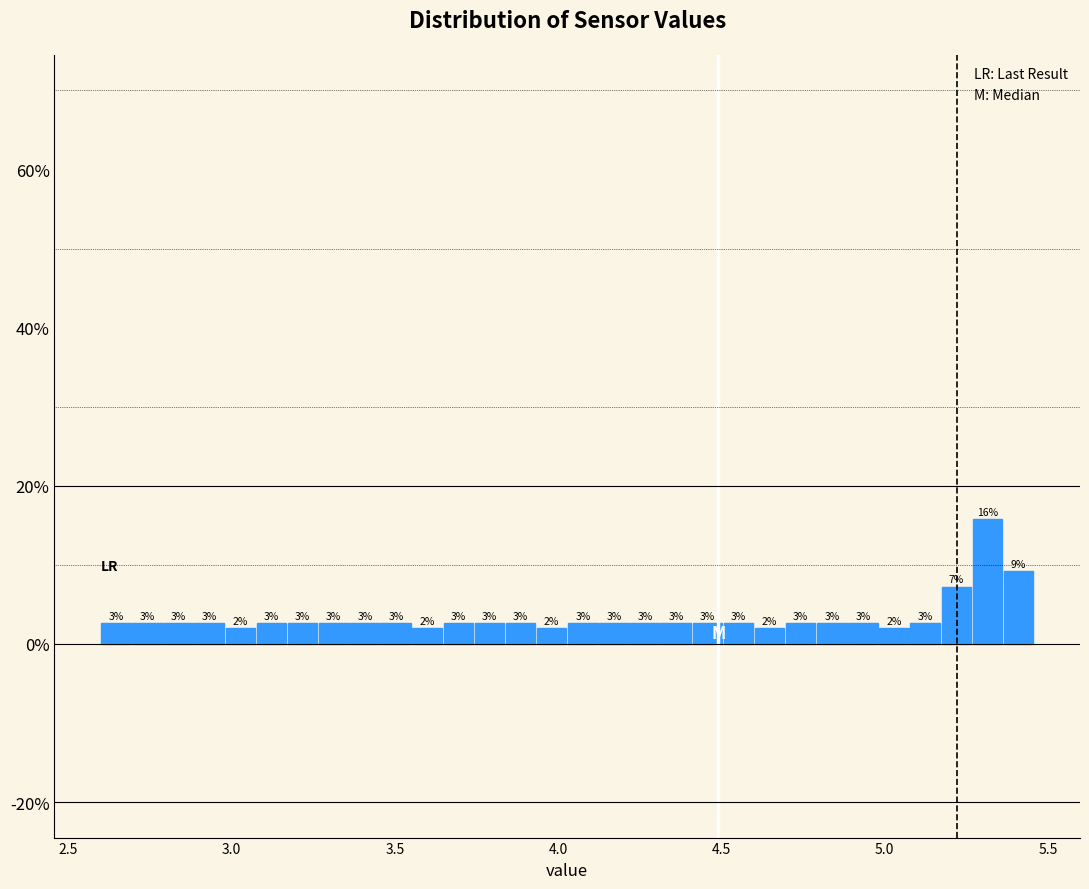

Around what value on the x-axis is the tallest bar? Give the approximate position of its centre, as read against the axis.

5.30